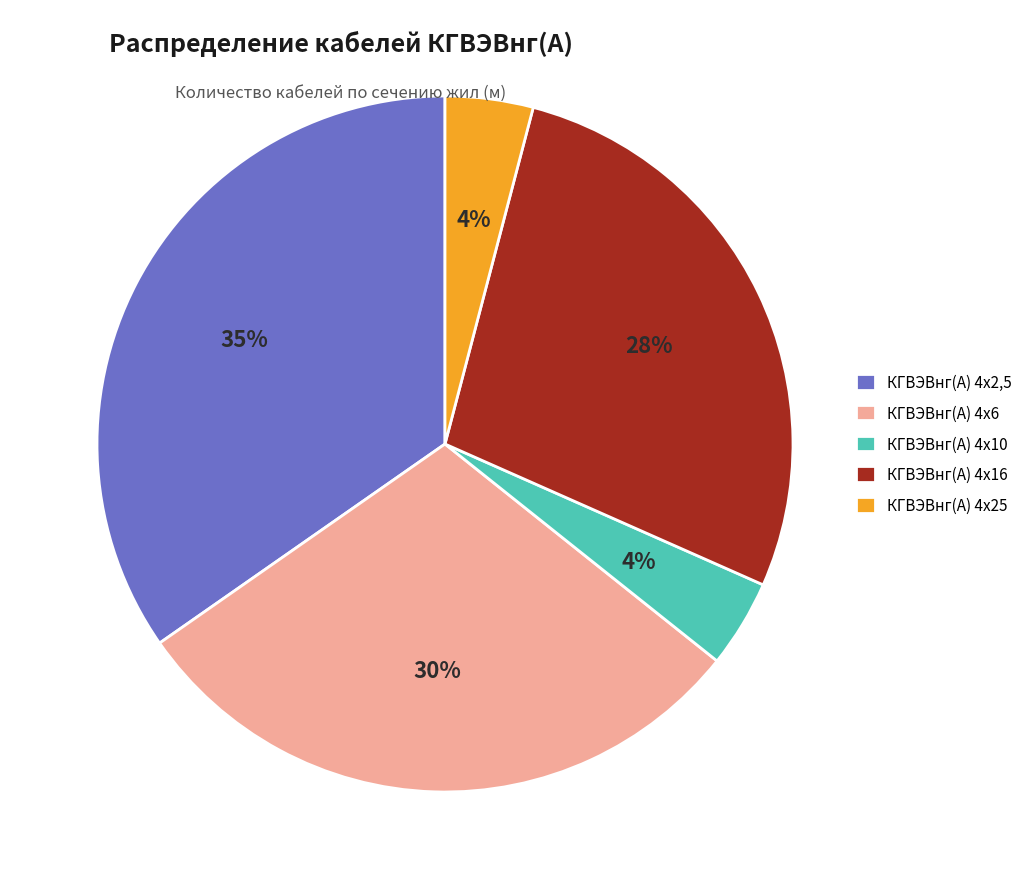

What is the ratio of the value at КГВЭВнг(А) 4х10 to the value at КГВЭВнг(А) 4х16?

0.1